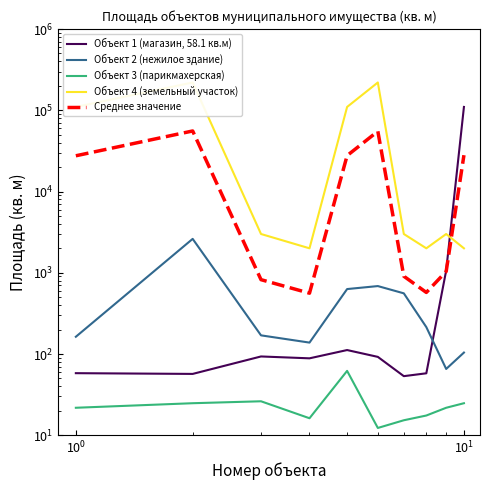

What is the minimum value shown in the chart?

12.3